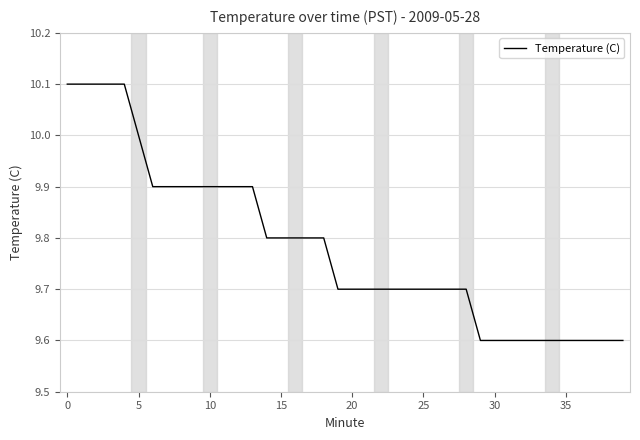

What is the minimum value shown in the chart?

9.6